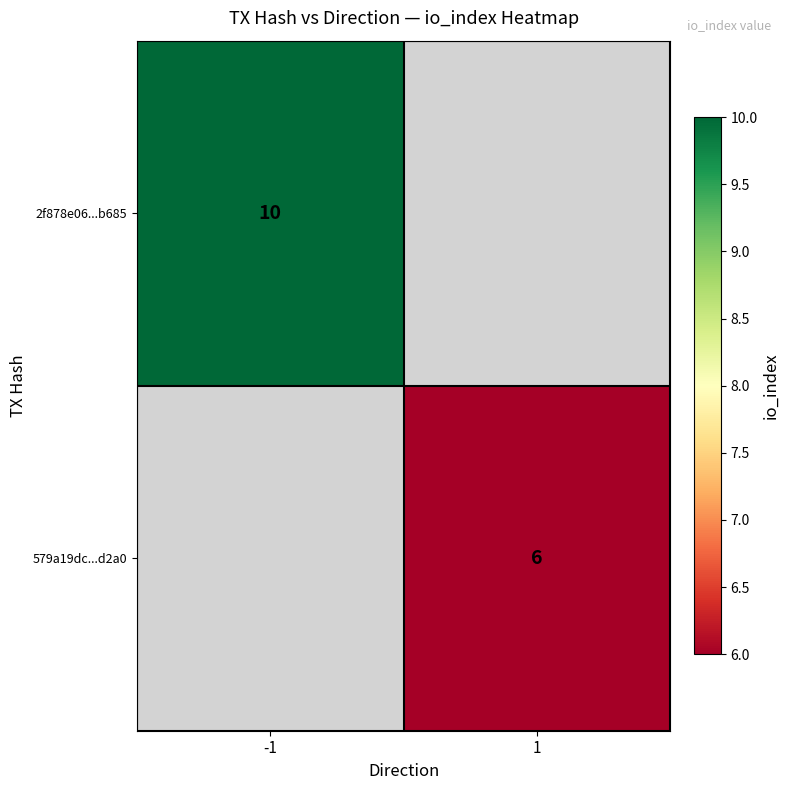

The value of 2f878e06...b685 at -1 is 10. True or false?

True